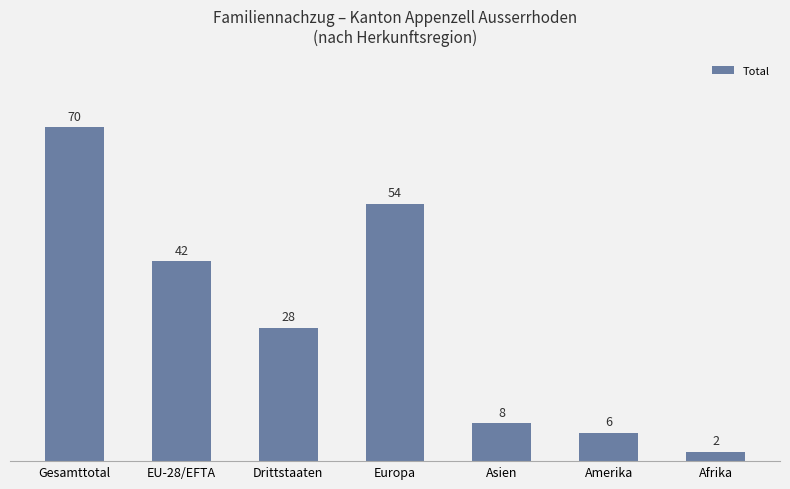

How many categories are shown in the chart?

7